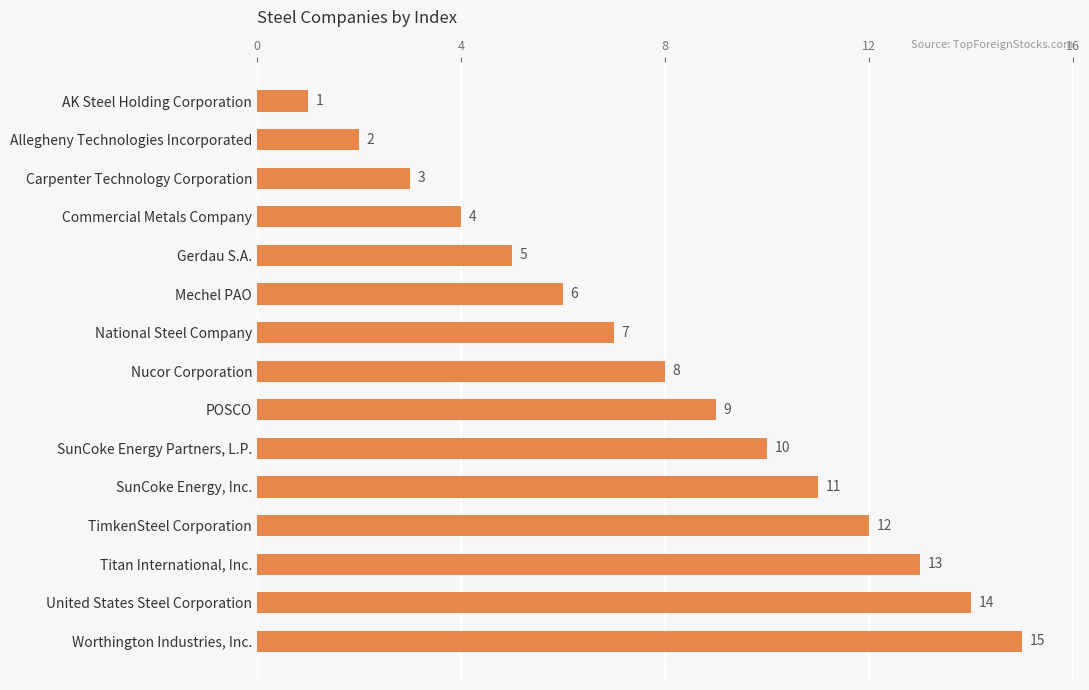

What is the approximate value at United States Steel Corporation, to the nearest 5?

15